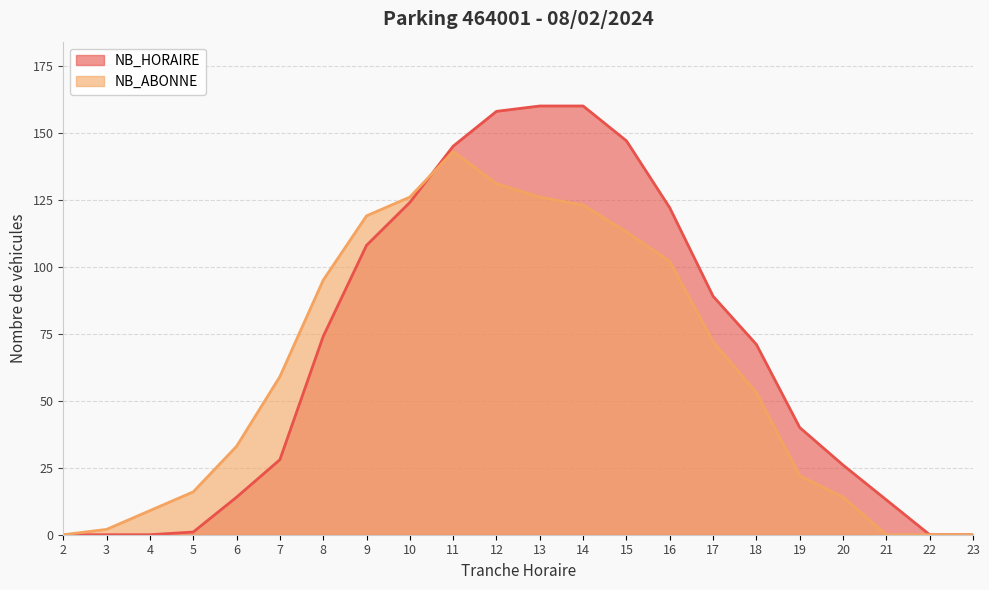

True or false: NB_ABONNE has a value of 126 at 8.

False